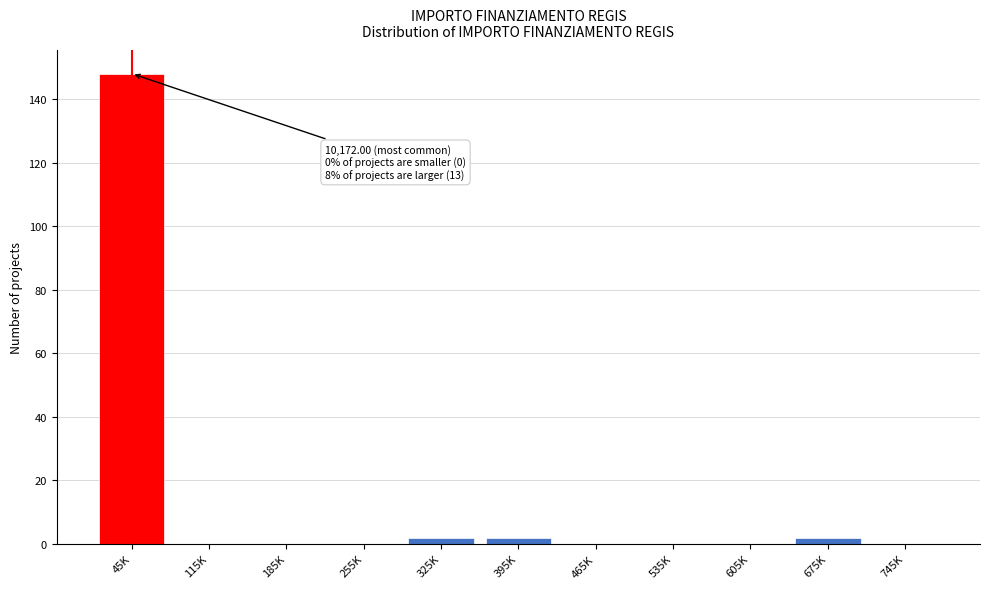

Reading left to right, transcribe all the data shown in this chart.

45K=148	115K=0	185K=0	255K=0	325K=2	395K=2	465K=0	535K=0	605K=0	675K=2	745K=0